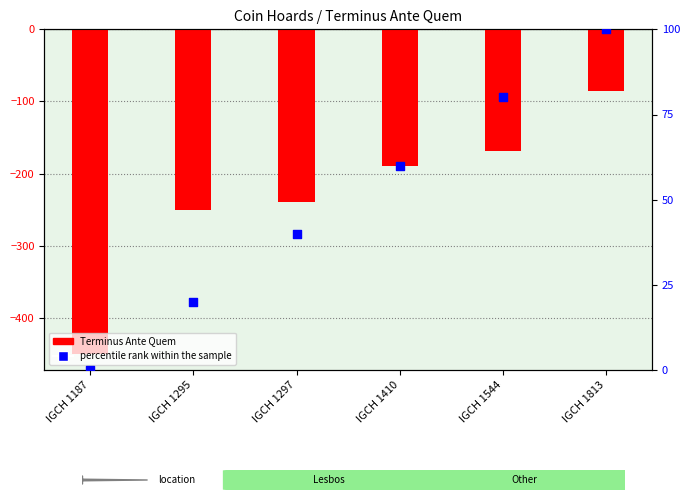

What is the total value across all series at IGCH 1410?

-130